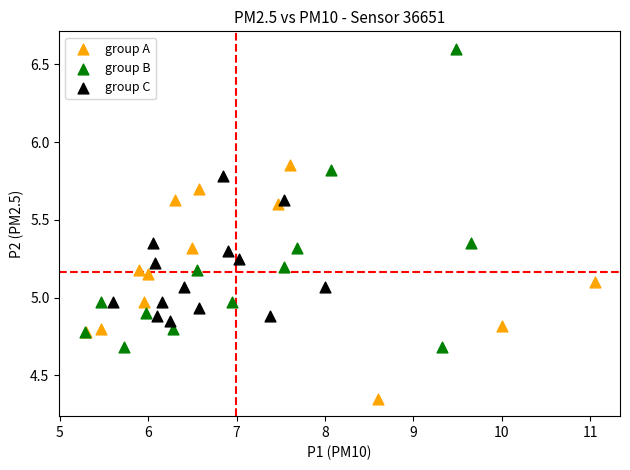

Which series contains the lowest Y value?

group A